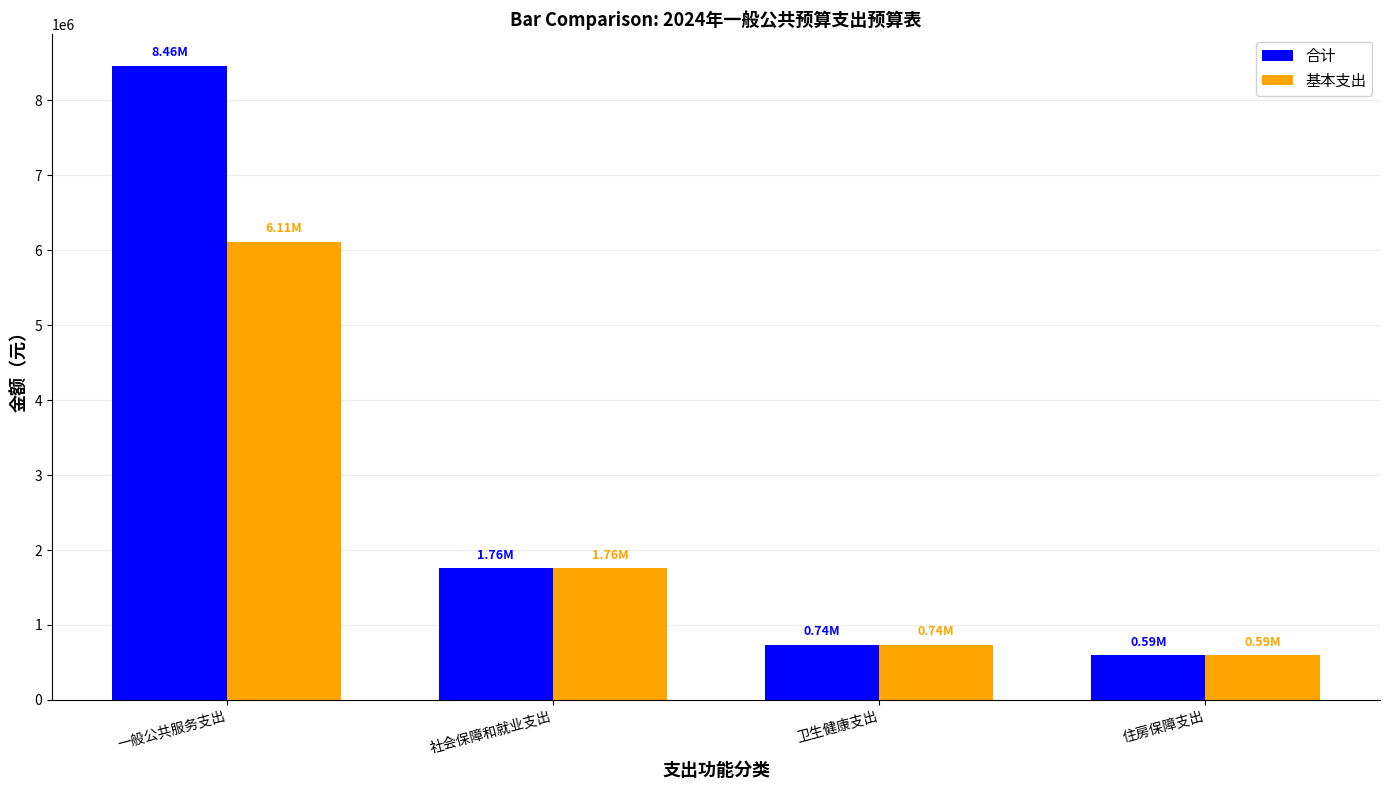

What is the difference between the 基本支出 values at 住房保障支出 and 卫生健康支出?

143902.0